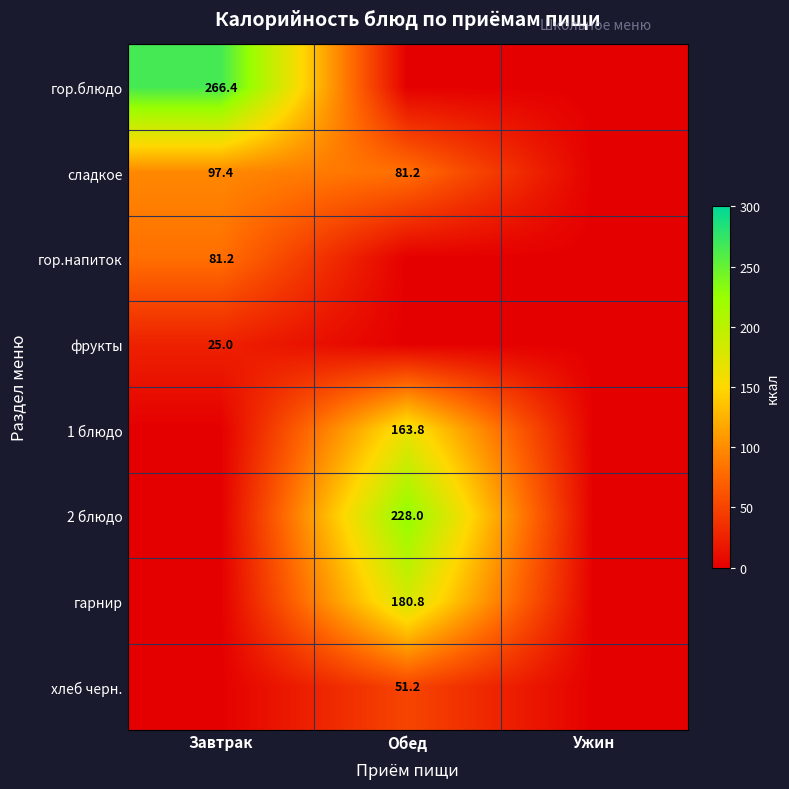

The 1 блюдо series shows 163.8 at Обед. True or false?

True